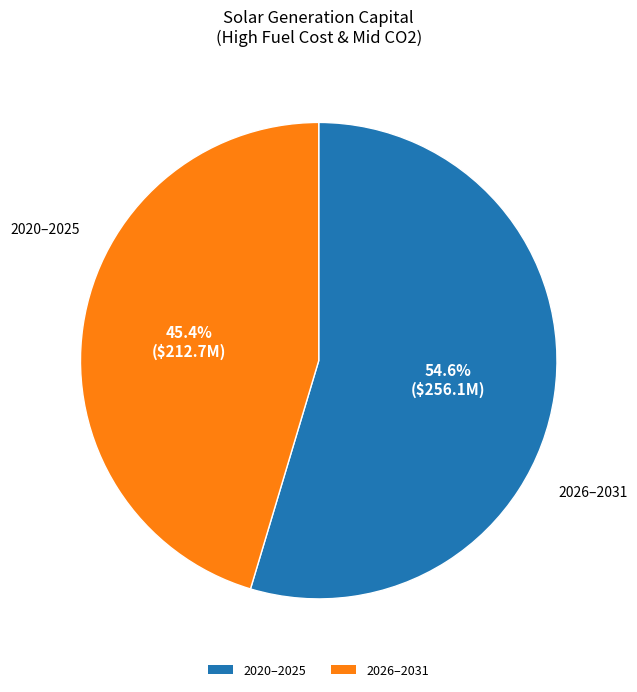

Is there a majority slice in this chart?

Yes